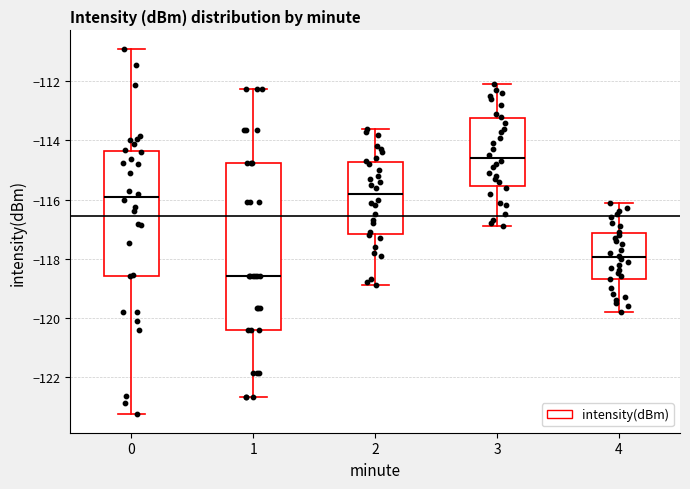

Which box has the highest median line?

3